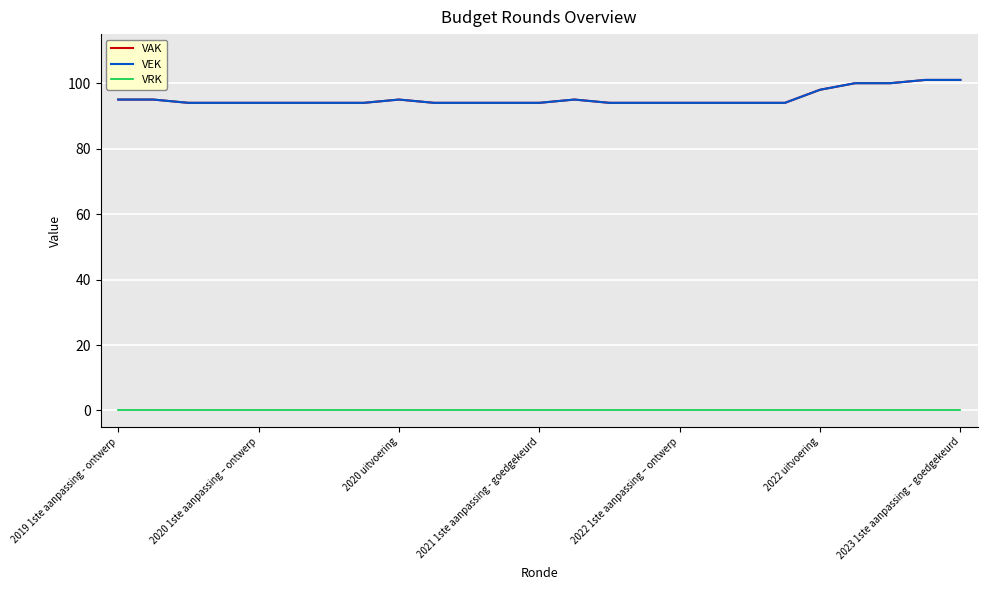

Does the chart have visible grid lines?

Yes